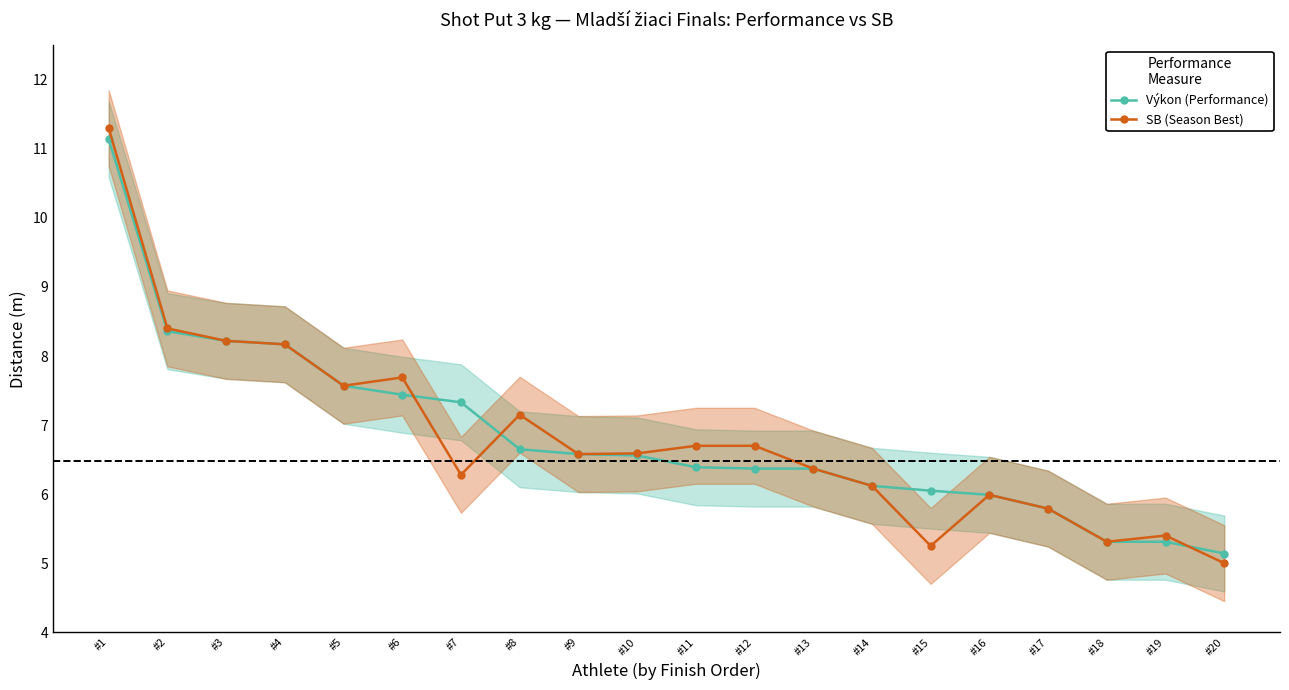

What is the difference between the Výkon (Performance) values at #19 and #7?

2.0